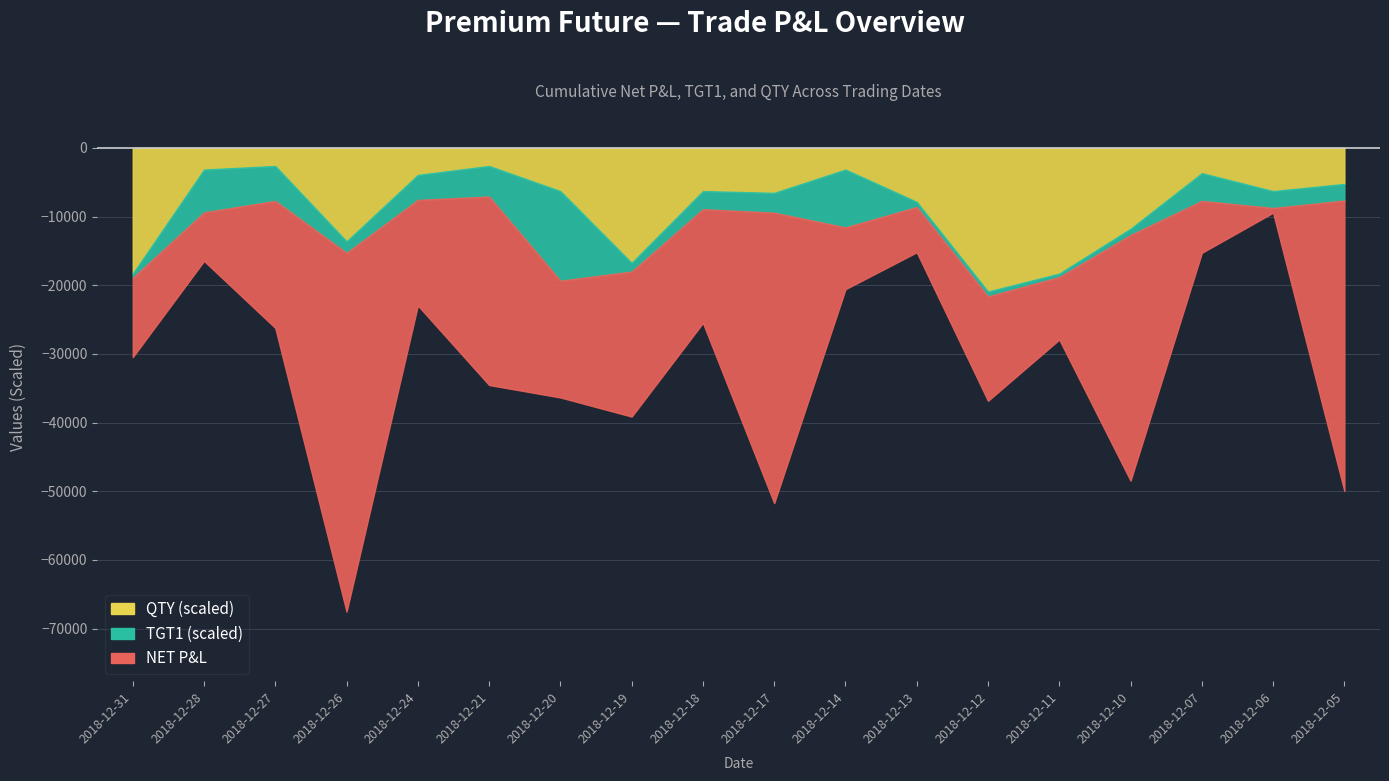

Reading left to right, extract all data points from this chart.

QTY: 2018-12-31=7000.0	2018-12-28=1200.0	2018-12-27=1000.0	2018-12-26=5200.0	2018-12-24=1500.0	2018-12-21=1000.0	2018-12-20=2400.0	2018-12-19=6400.0	2018-12-18=2400.0	2018-12-17=2500.0	2018-12-14=1200.0	2018-12-13=3000.0	2018-12-12=8000.0	2018-12-11=7000.0	2018-12-10=4500.0	2018-12-07=1400.0	2018-12-06=2400.0	2018-12-05=2000.0
TGT1: 2018-12-31=136.6	2018-12-28=1379.0	2018-12-27=1128.0	2018-12-26=372.9	2018-12-24=805.9	2018-12-21=986.2	2018-12-20=2891.0	2018-12-19=282.4	2018-12-18=584.1	2018-12-17=639.9	2018-12-14=1865.0	2018-12-13=168.5	2018-12-12=158.2	2018-12-11=111.8	2018-12-10=202.4	2018-12-07=895.8	2018-12-06=546.7	2018-12-05=537.4
NET_PL: 2018-12-31=11550.0	2018-12-28=7079.9	2018-12-27=18500.0	2018-12-26=52260.0	2018-12-24=15375.0	2018-12-21=27450.0	2018-12-20=17000.0	2018-12-19=21120.0	2018-12-18=16560.0	2018-12-17=42300.0	2018-12-14=9000.0	2018-12-13=-6585.0	2018-12-12=15200.0	2018-12-11=9100.0	2018-12-10=35775.0	2018-12-07=7560.0	2018-12-06=-680.0	2018-12-05=42300.0